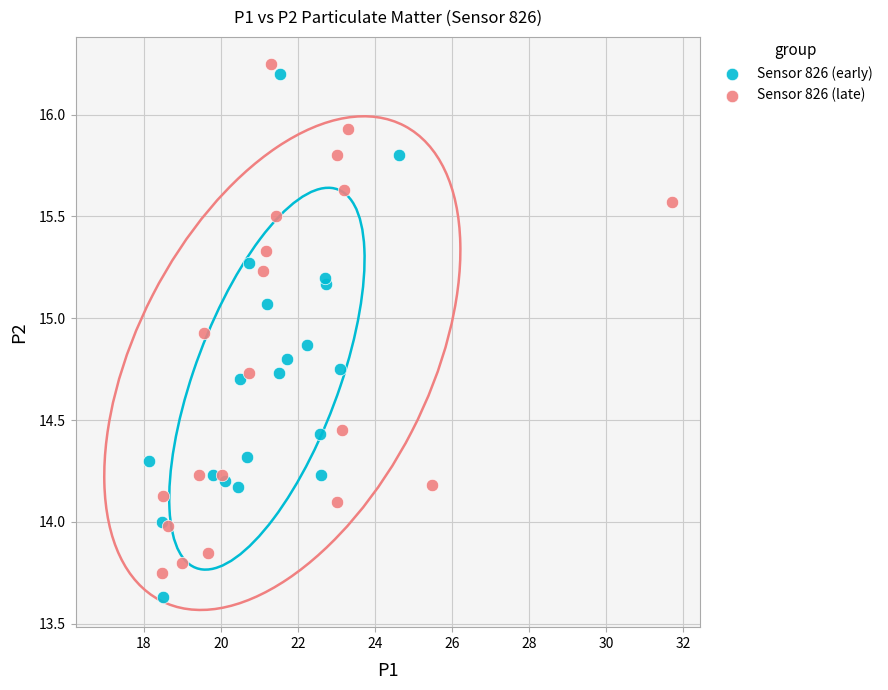

What are all the series names shown in the legend?

Sensor 826 (early), Sensor 826 (late)